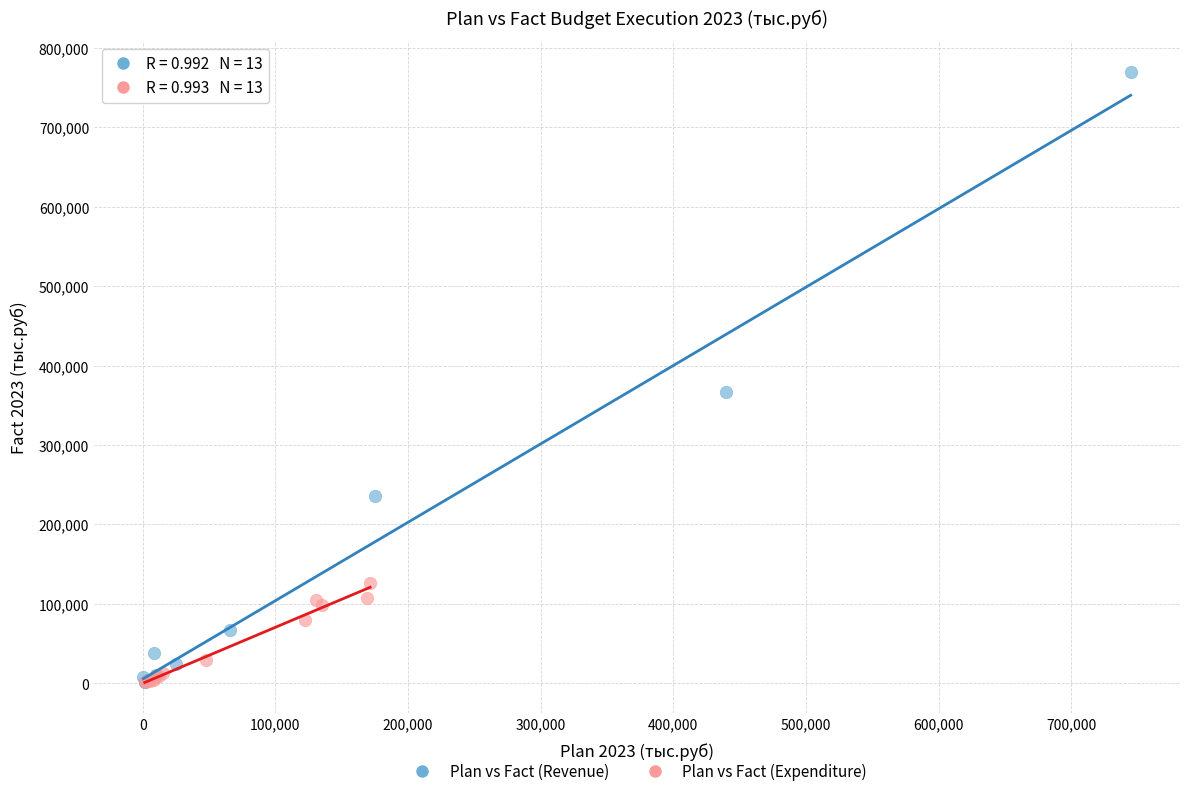

What are all the series names shown in the legend?

Plan vs Fact (Revenue), Plan vs Fact (Expenditure)